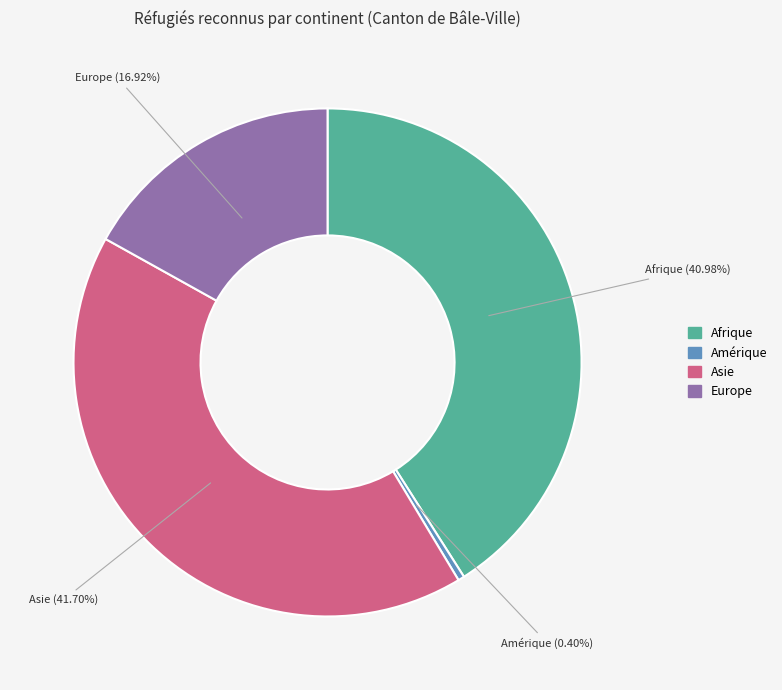

The Asie slice represents 42% of the pie. True or false?

True